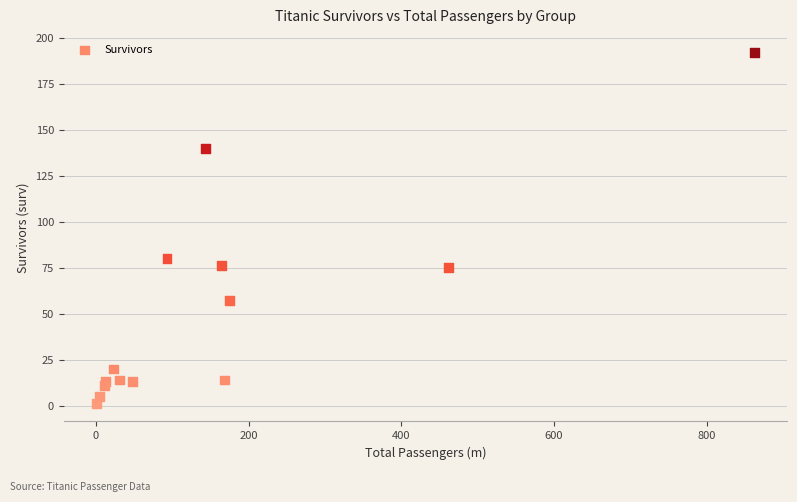

What Y value in the scatter plot is closest to 96?

80